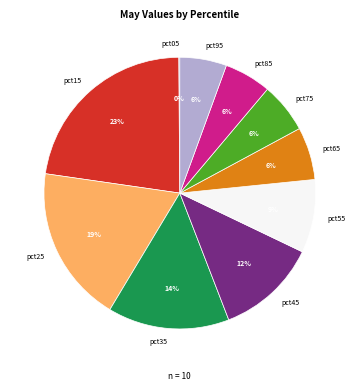

Which category has the biggest portion of the pie?

pct15